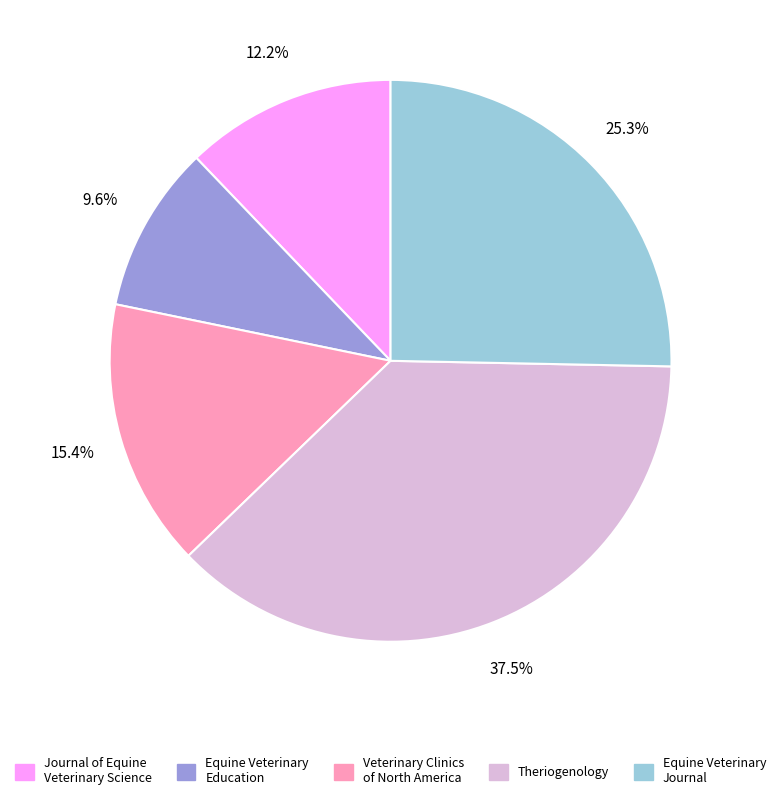

True or false: Journal of Equine Veterinary Science accounts for 12% of the total.

True